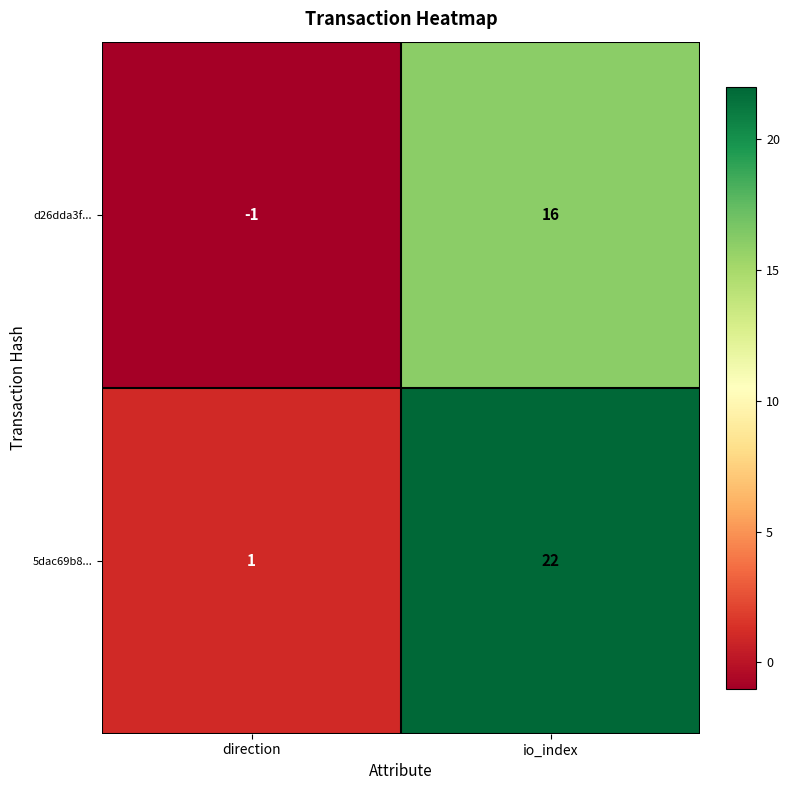

The d26dda3f... series shows -1 at direction. True or false?

True